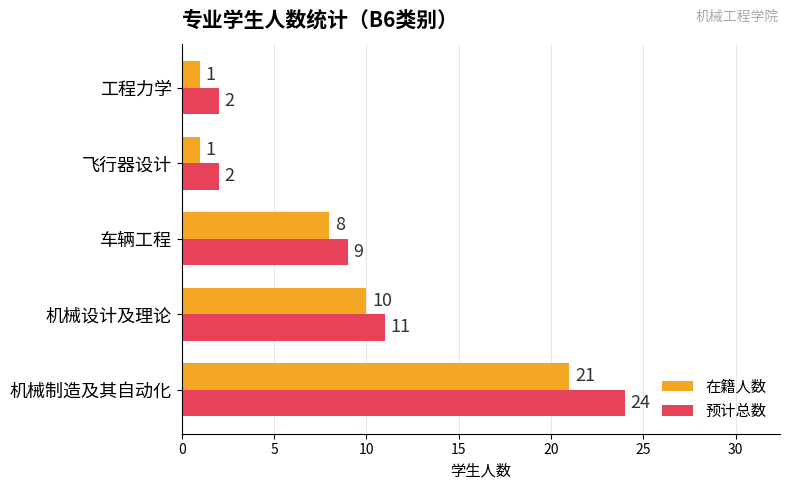

What is the average value of the 在籍人数 series?

8